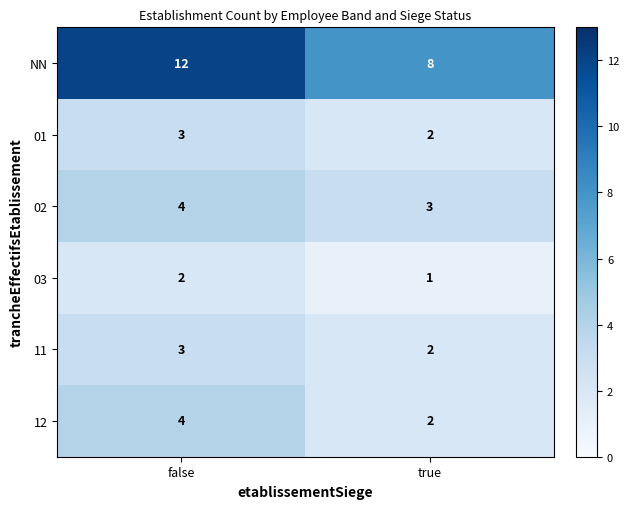

Count the number of categories in the chart.

2